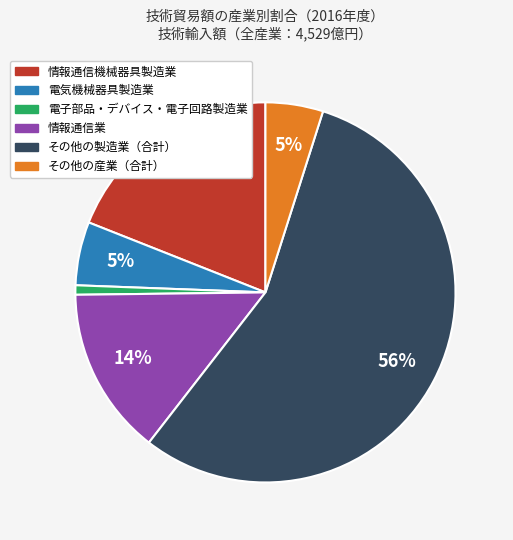

What percentage is the その他の産業（合計） slice, to the nearest percent?

5%